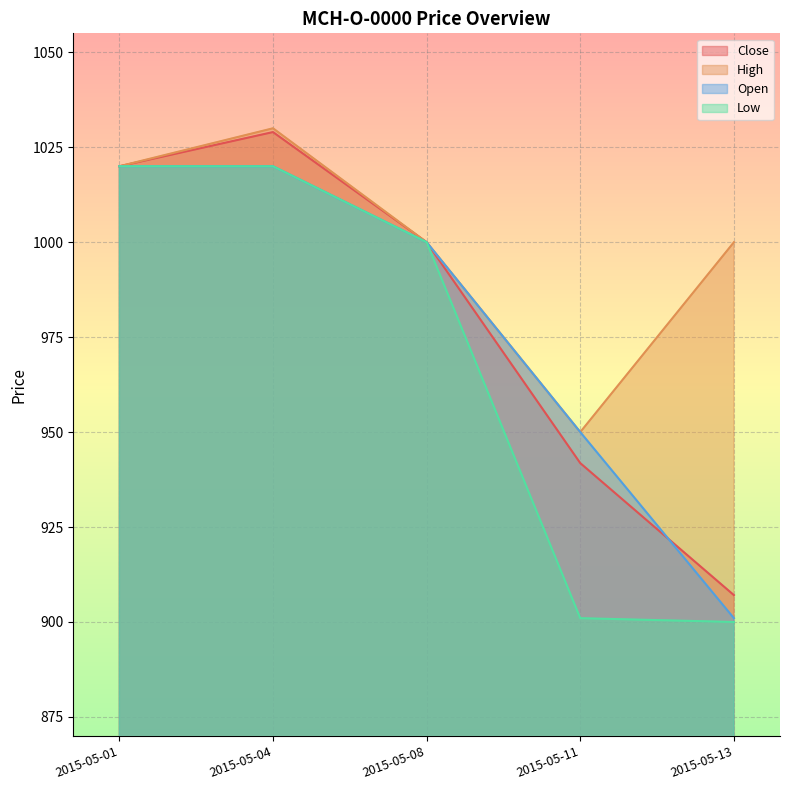

True or false: Close and High intersect in this chart.

False